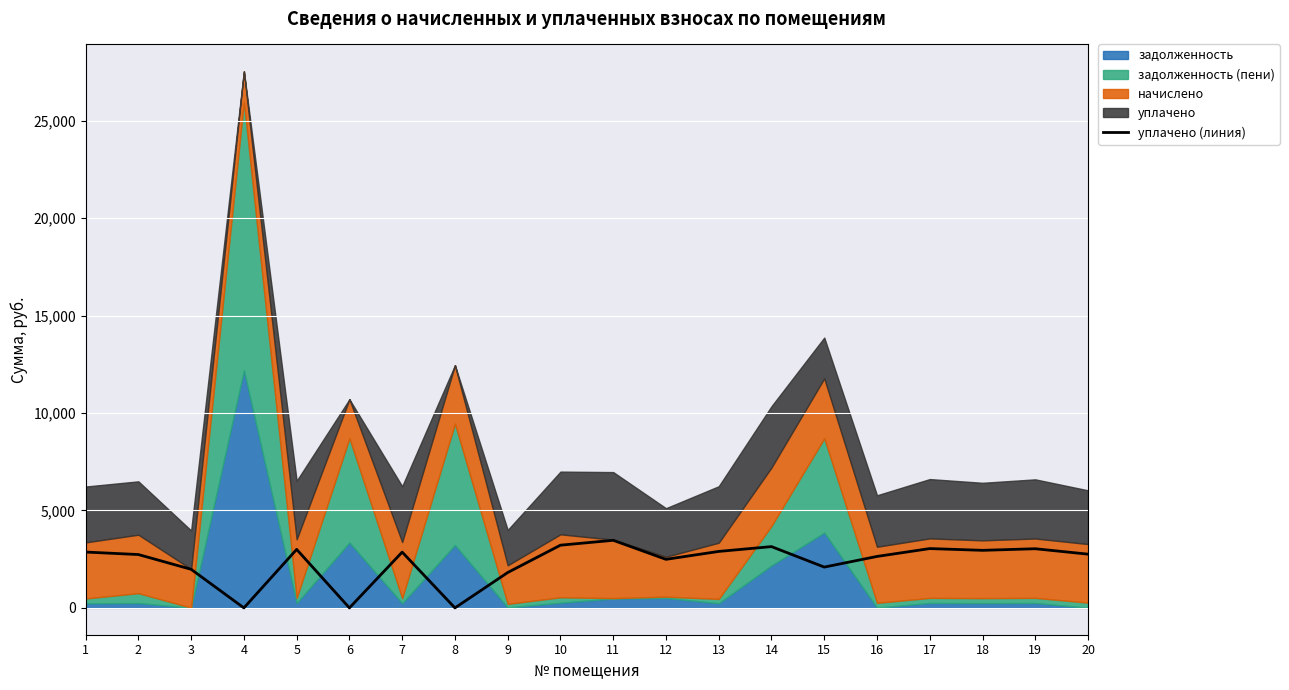

What is the value of the 17th point from the left?

3045.0